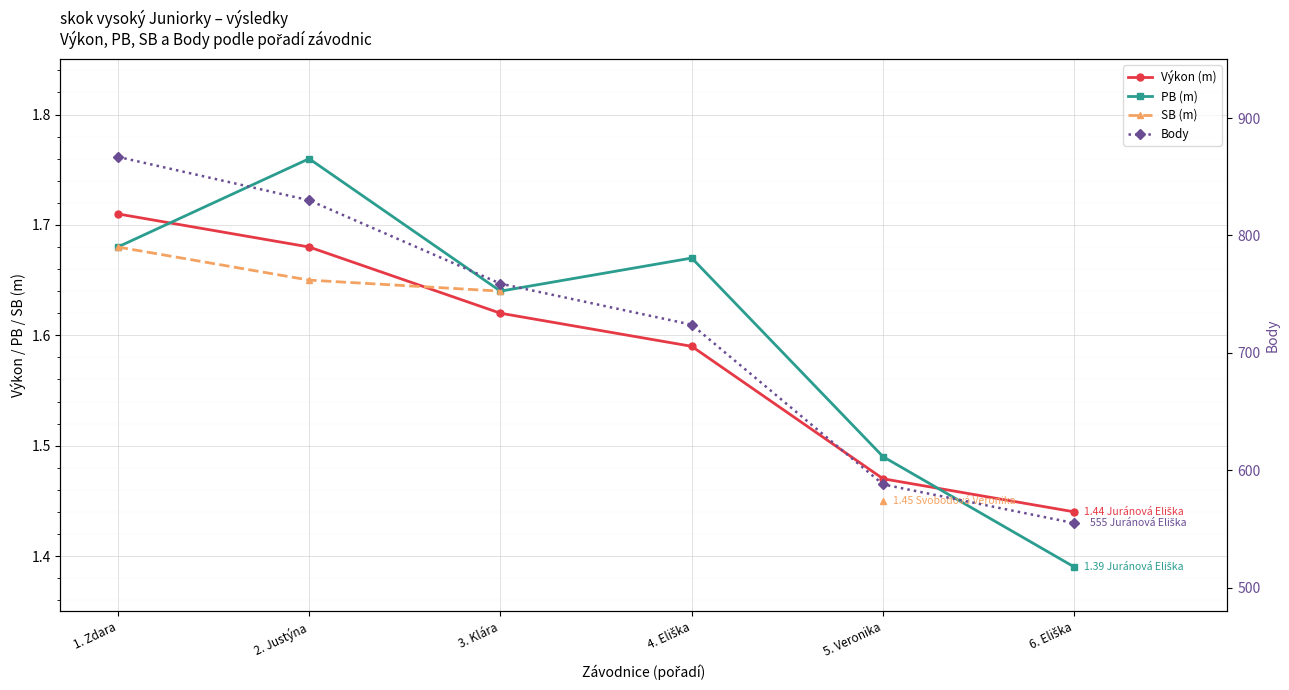

Between 3. Klára and 4. Eliška, which is larger?

3. Klára